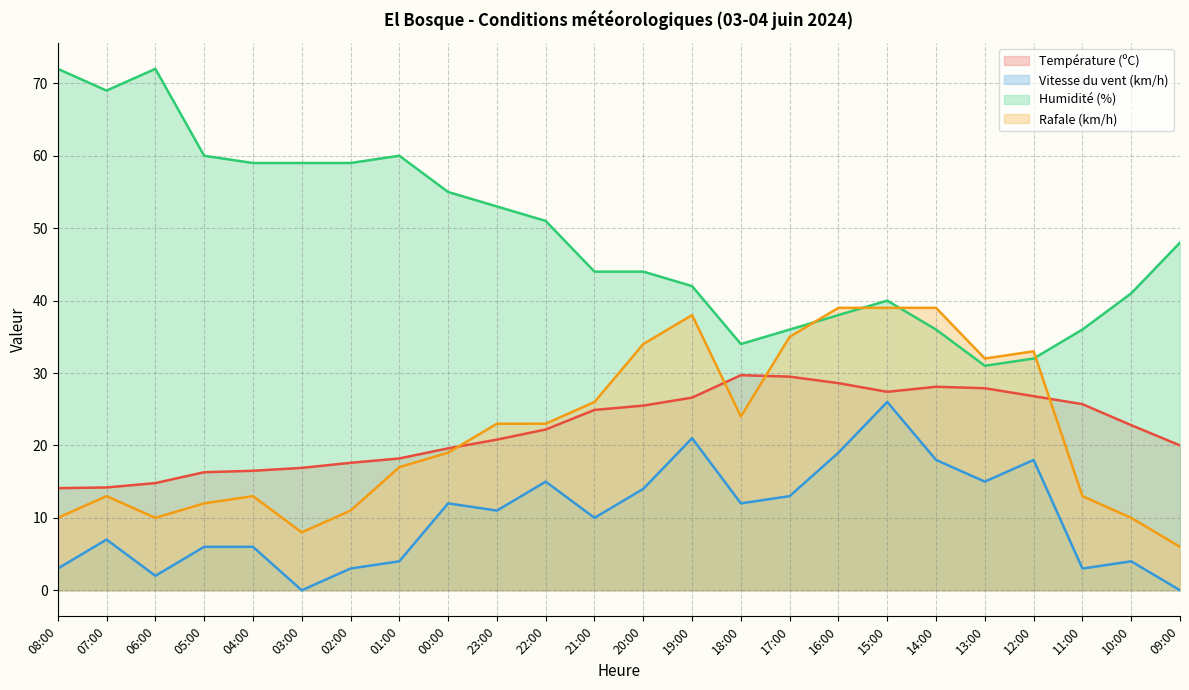

What is the difference between the Rafale (km/h) values at 20:00 and 06:00?

24.0